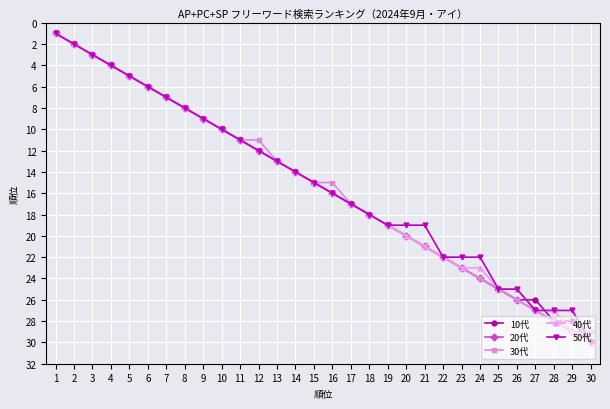

True or false: 10代 has a value of 1 at 2.

False